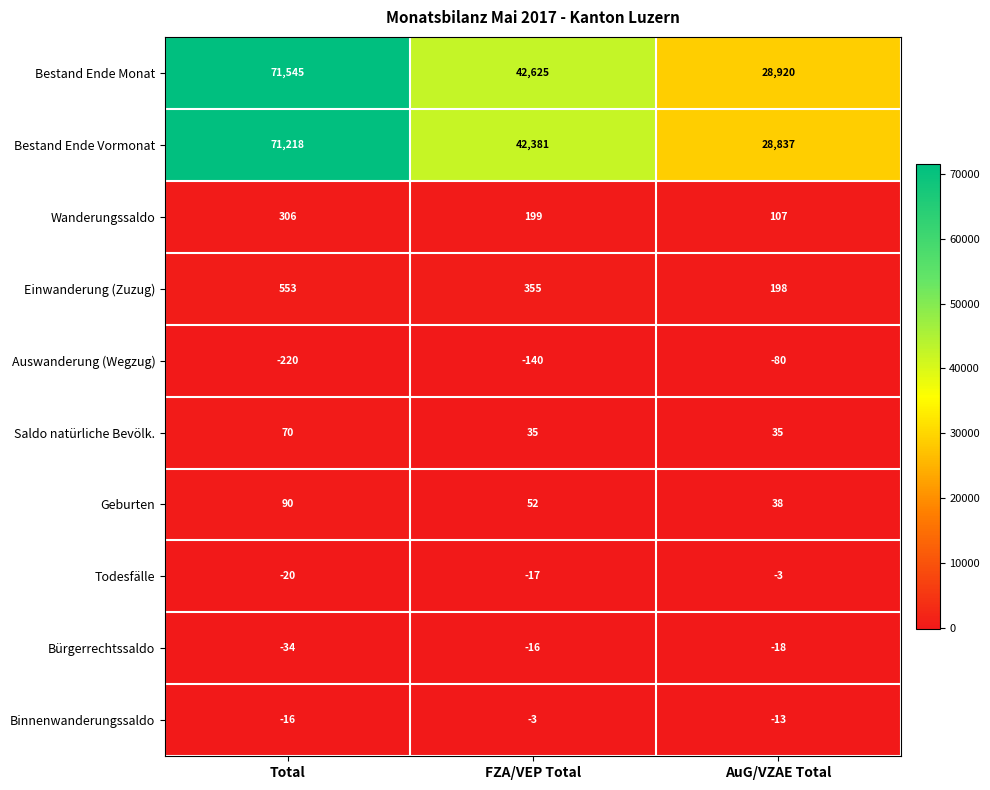

Between Total and FZA/VEP Total, which series saw the biggest shift?

Bestand Ende Monat